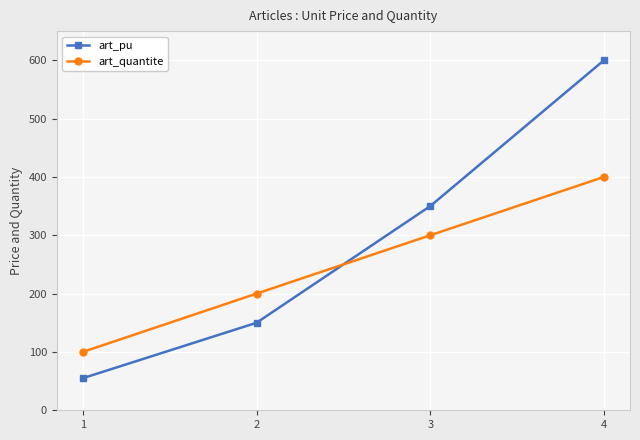

Which series ends up on top after the final intersection of art_pu and art_quantite?

art_pu